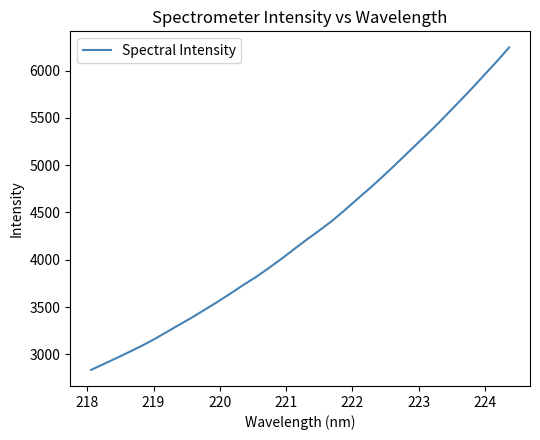

What is the difference between the maximum and minimum values?

3408.4